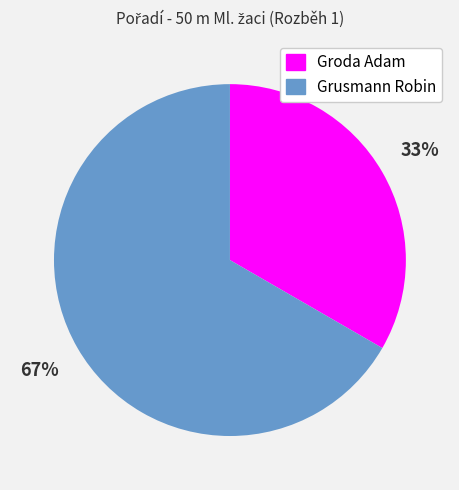

To the nearest percent, what is the combined percentage of Grusmann Robin and Groda Adam?

100%